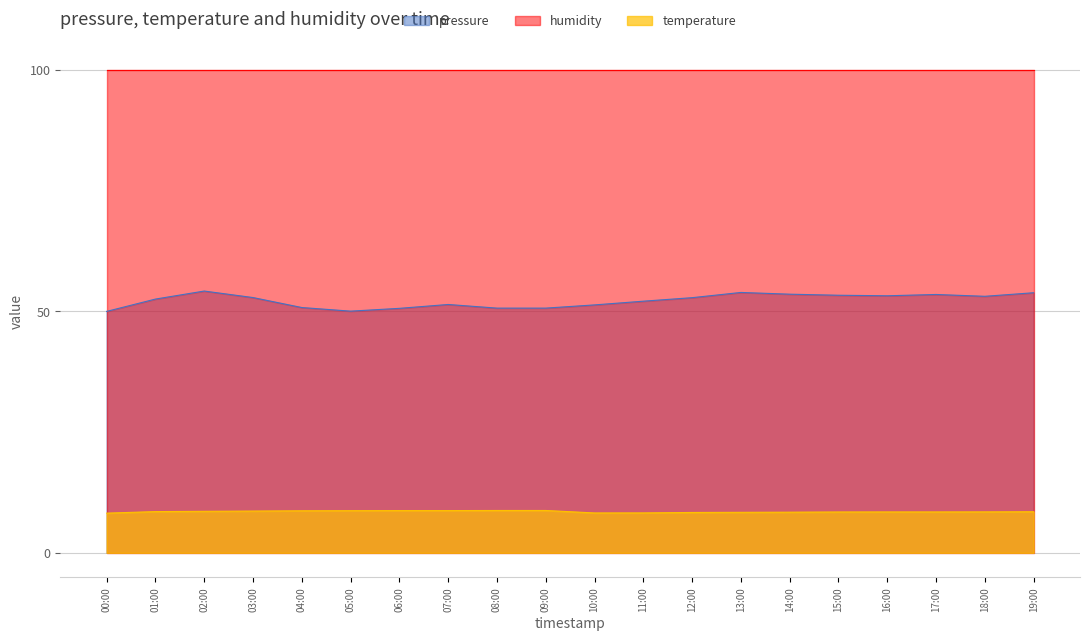

Which category has the lowest value across all series?

00:00